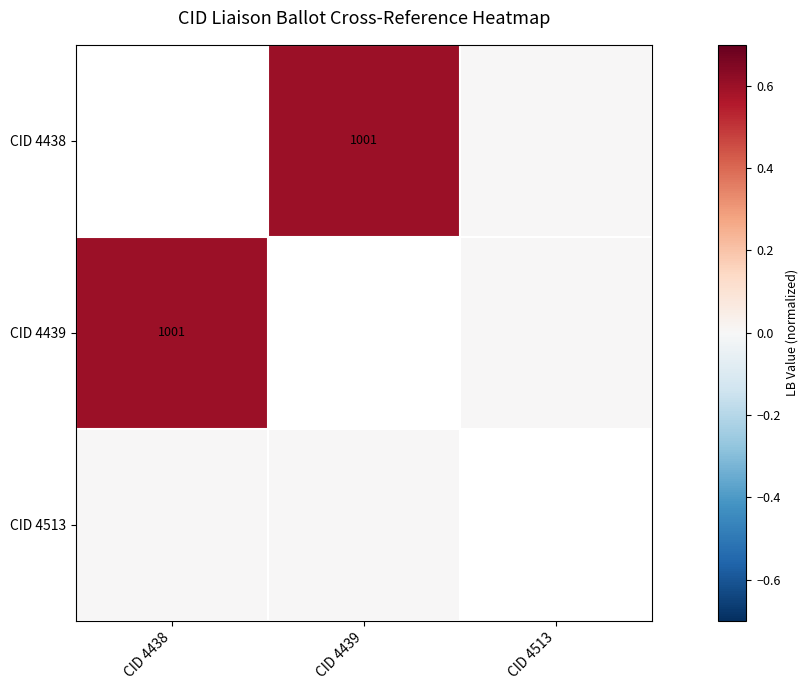

The CID 4438 series shows 309.1 at CID 4439. True or false?

False